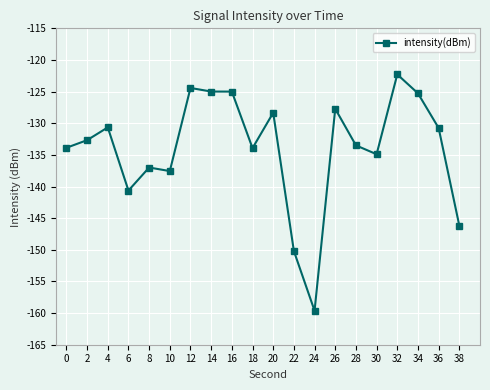

The value at 0 is -58.1. True or false?

False